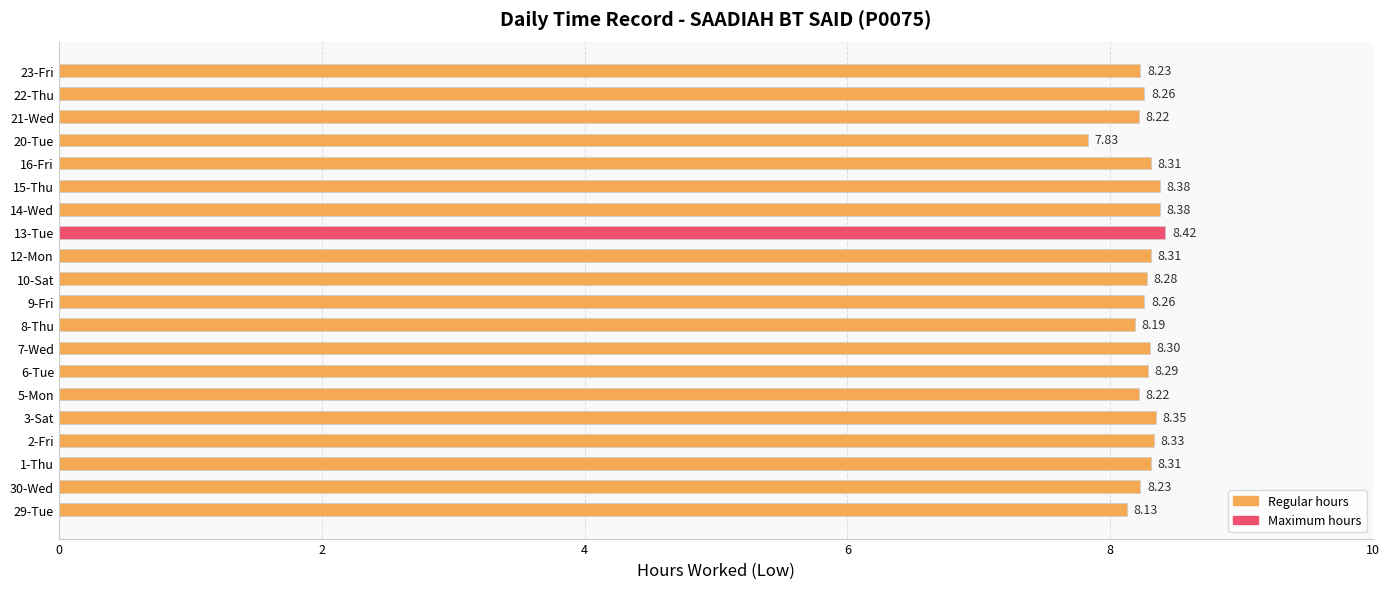

Are the bars grouped side by side (vs. stacked)?

No